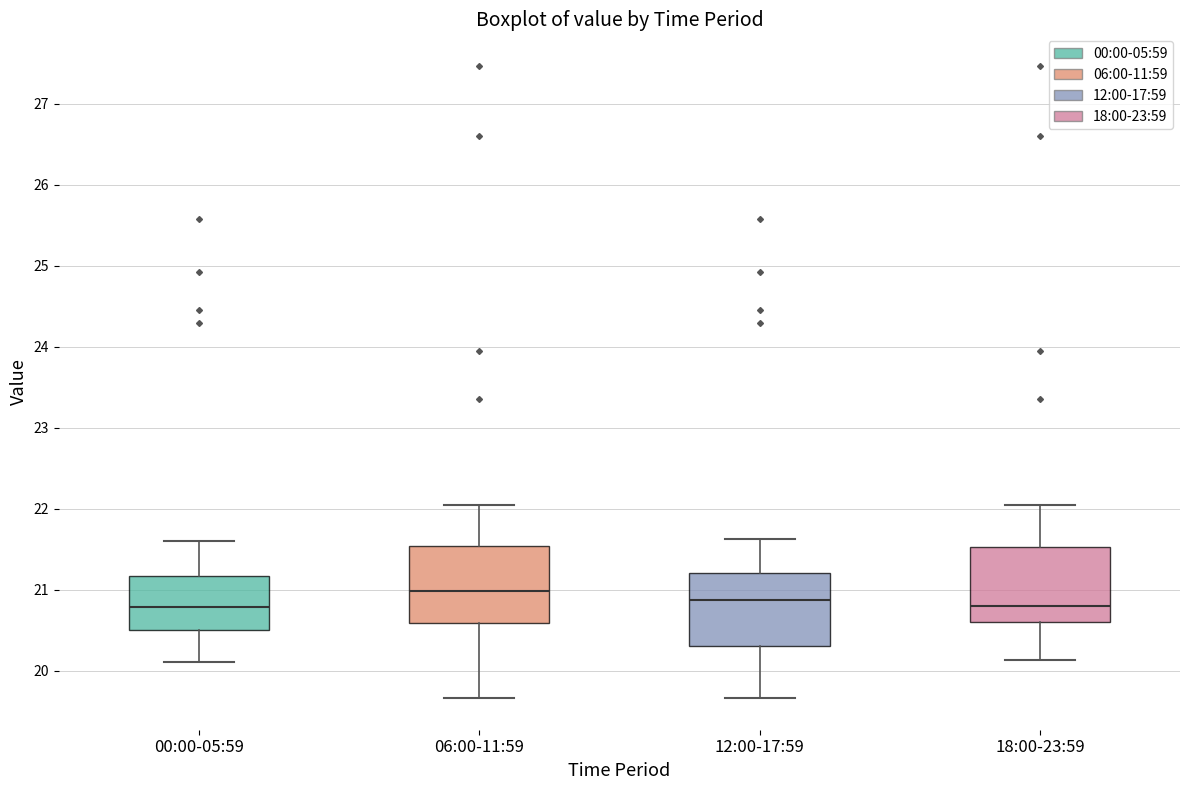

Reading left to right, read every box against the y-axis: the position of its median line, the range the box covers, and the ends of its whiskers. The values are not printed on the chart, so give them approximately, as read against the axis.

00:00-05:59: median 20.8, box 20.5 to 21.2, whiskers 20.1 to 21.6
06:00-11:59: median 21.0, box 20.6 to 21.5, whiskers 19.7 to 22.0
12:00-17:59: median 20.9, box 20.3 to 21.2, whiskers 19.7 to 21.6
18:00-23:59: median 20.8, box 20.6 to 21.5, whiskers 20.1 to 22.0